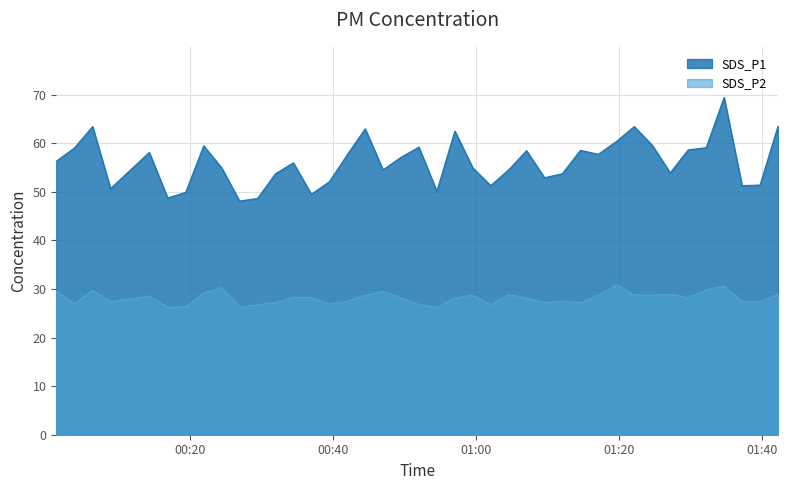

What is the minimum value shown in the chart?

26.2